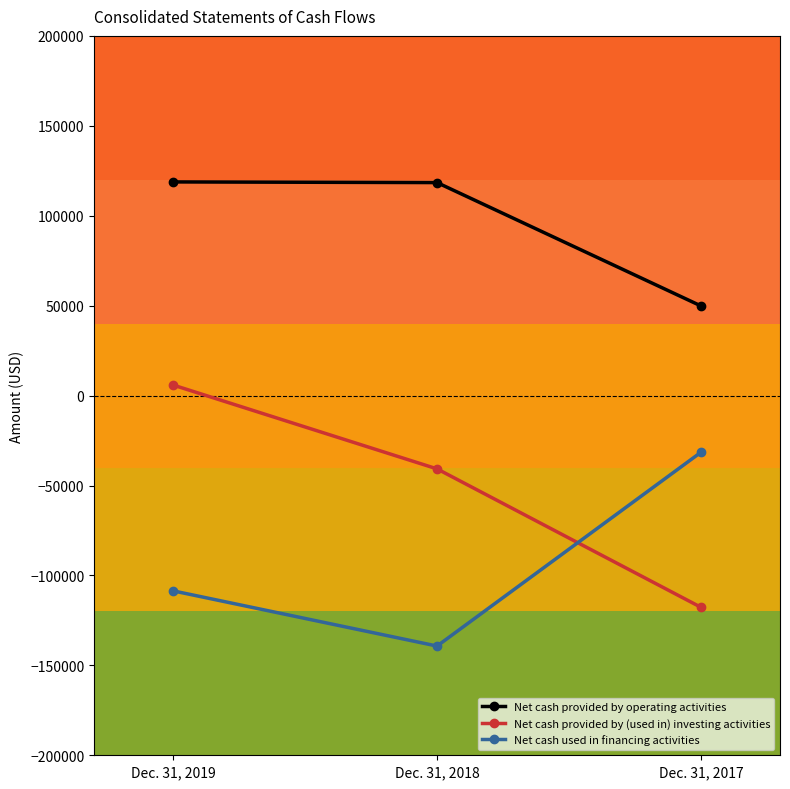

What is the total value across all series at Dec. 31, 2019?

16050